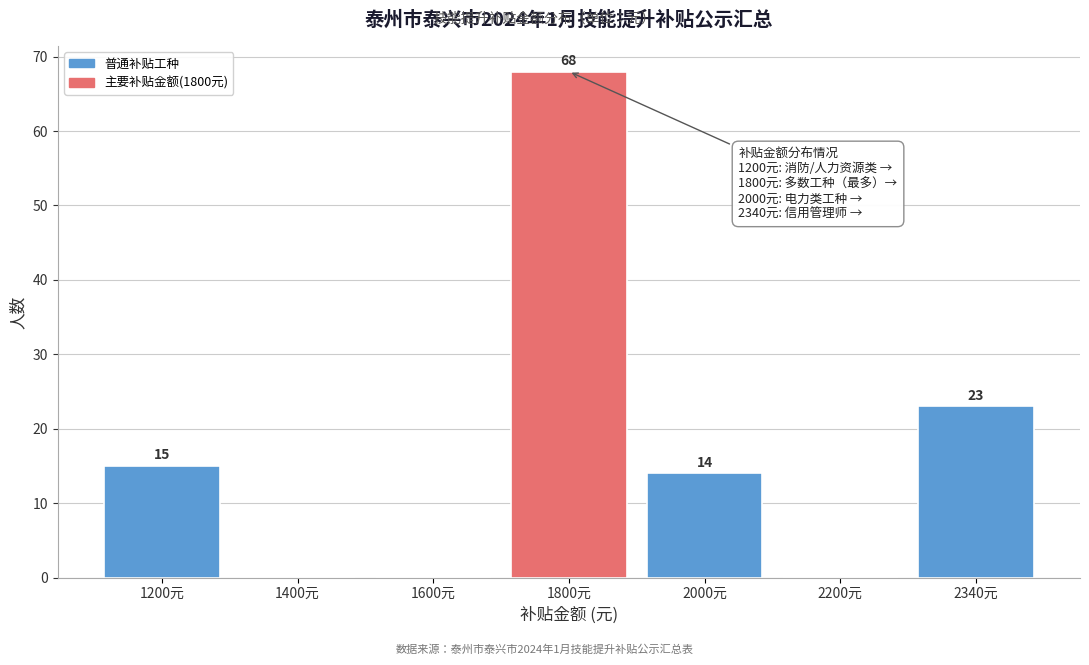

Reading left to right, list all the values displayed in this chart.

1200元=15	1400元=0	1600元=0	1800元=68	2000元=14	2200元=0	2340元=23